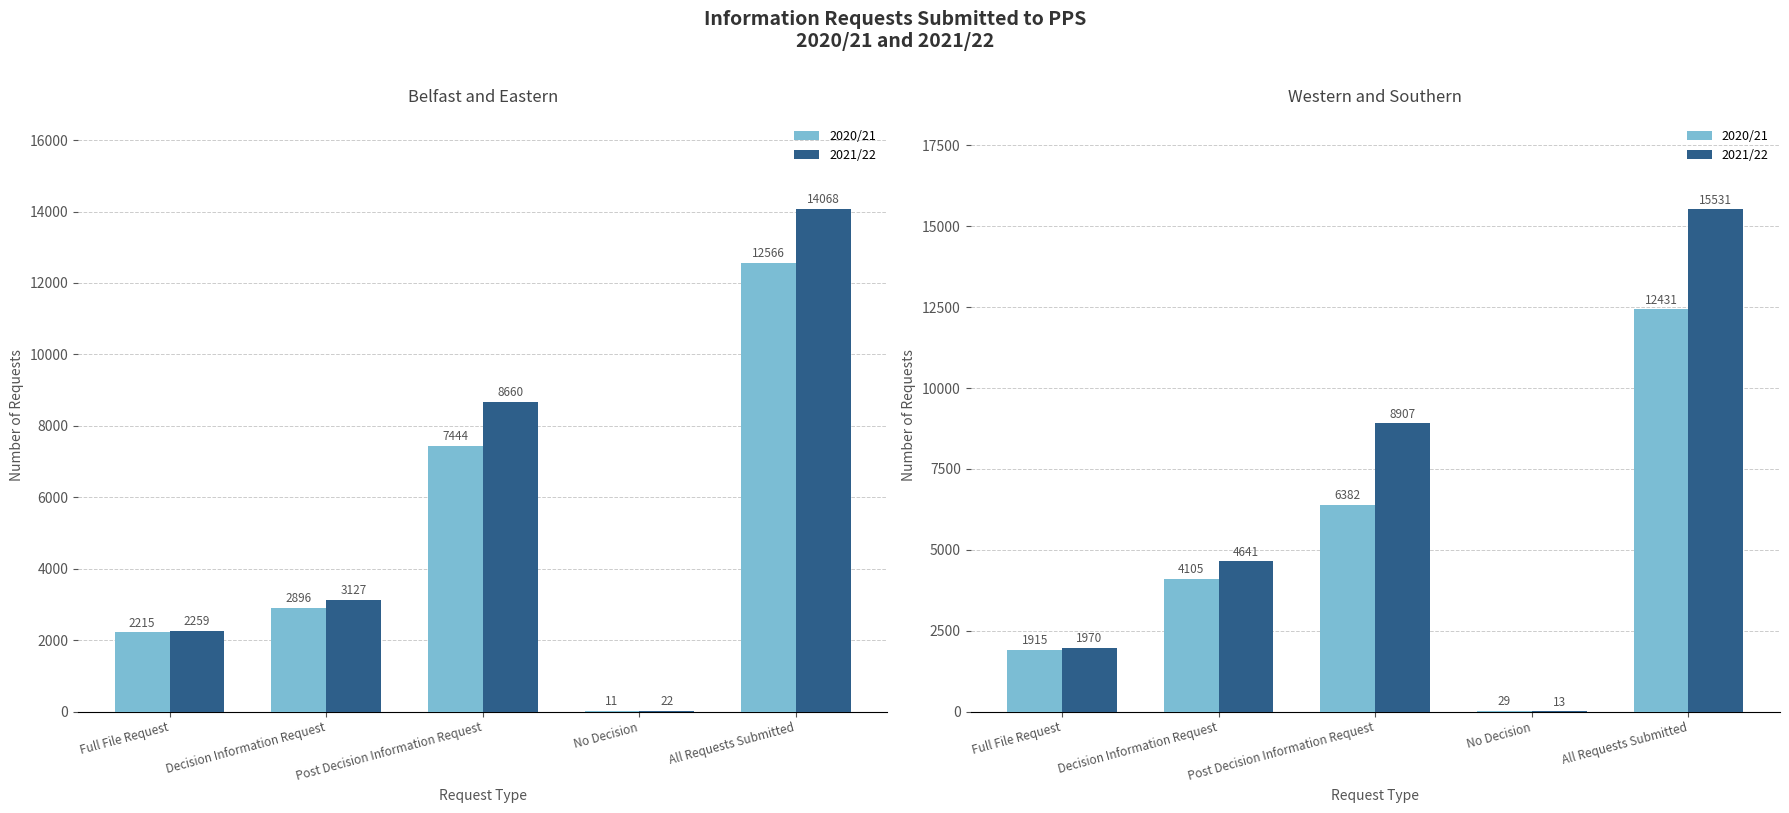

What is the value of the 2021/22 bar at the 5th from the left?

15531